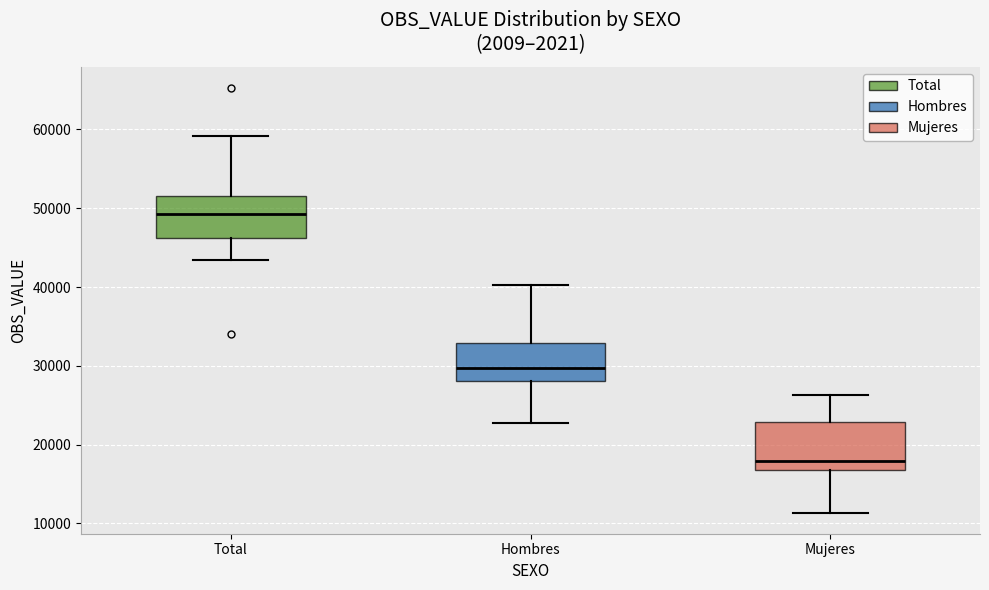

Which box's median line is the lowest?

Mujeres